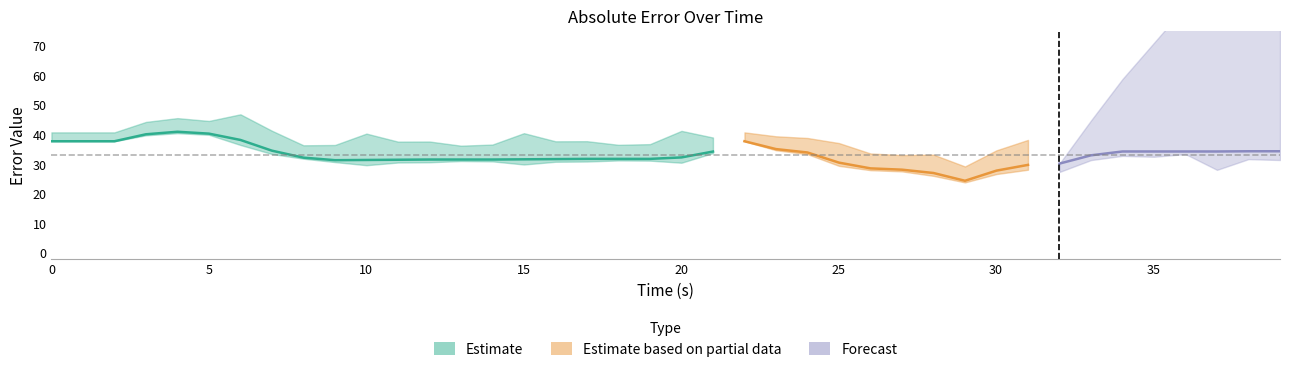

What is the sum of the AE_avg values at 20 and 14?

63.8